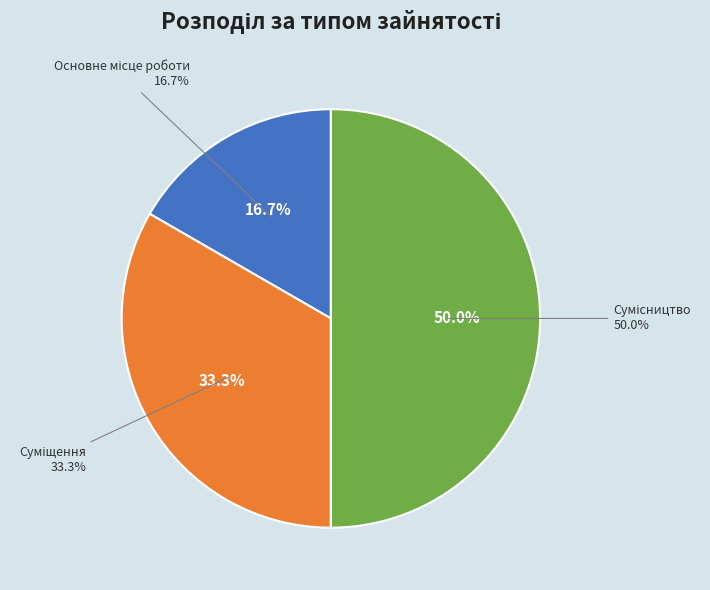

To the nearest percent, what percentage of the pie is Основне місце роботи?

17%